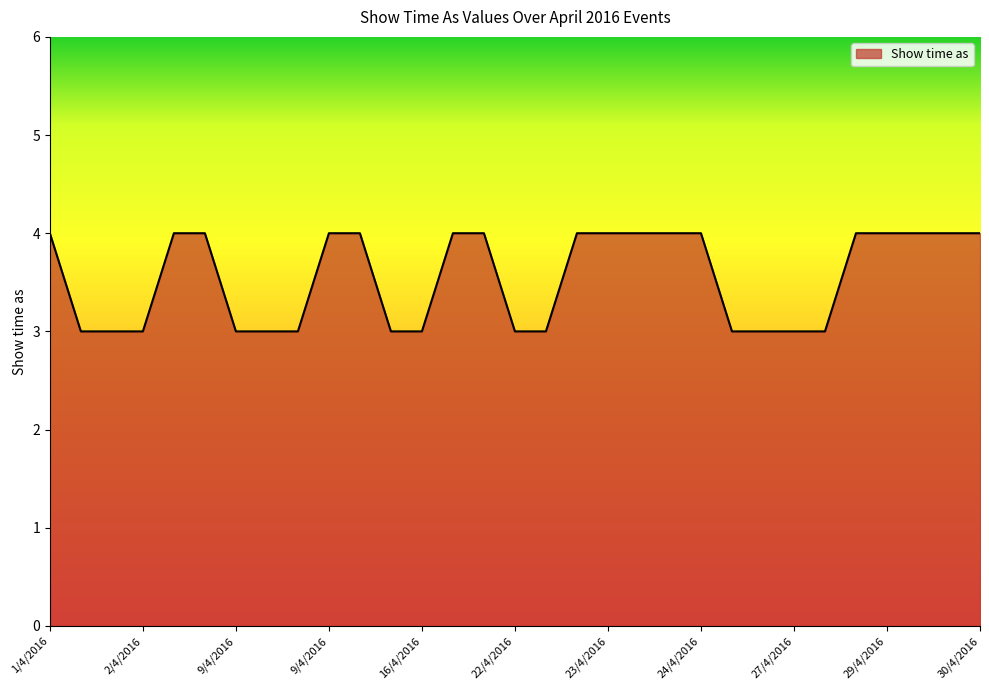

What is the greatest value displayed?

4